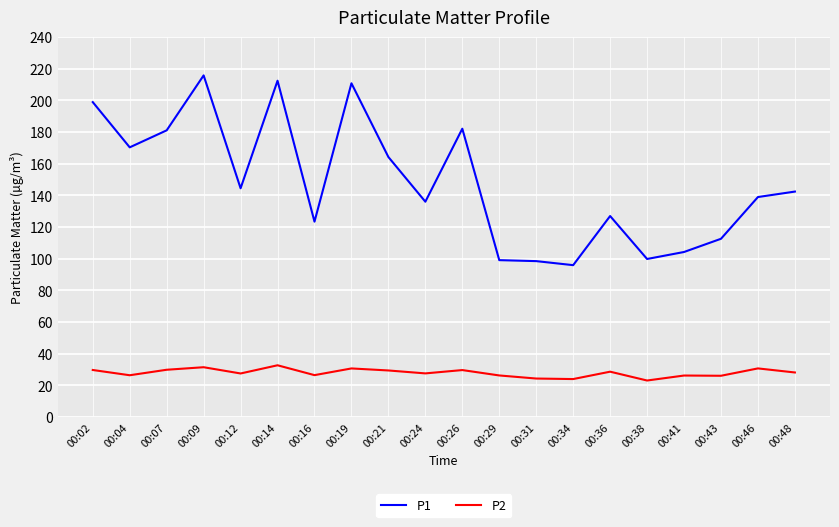

True or false: P2 has a value of 42.8 at 00:43.

False